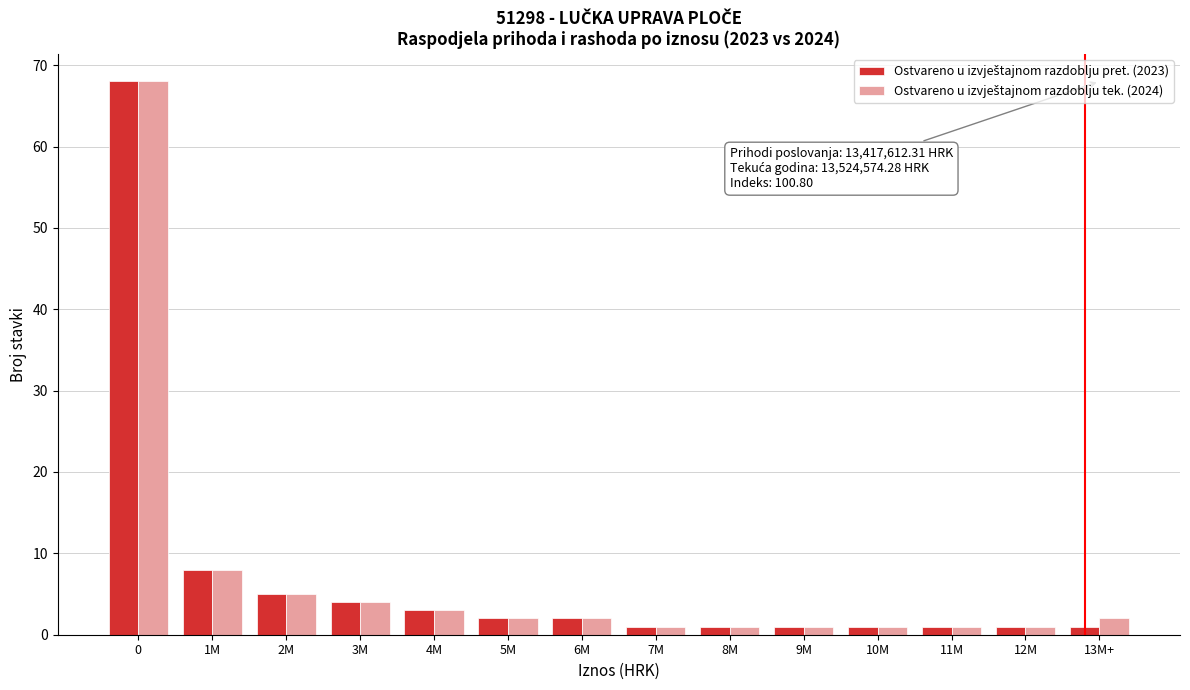

What is the greatest value displayed?

68